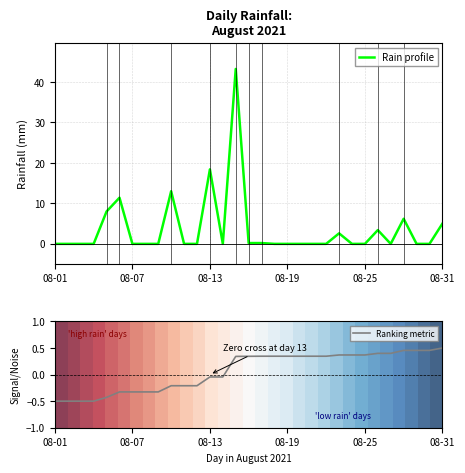

What is the greatest value displayed?

43.2